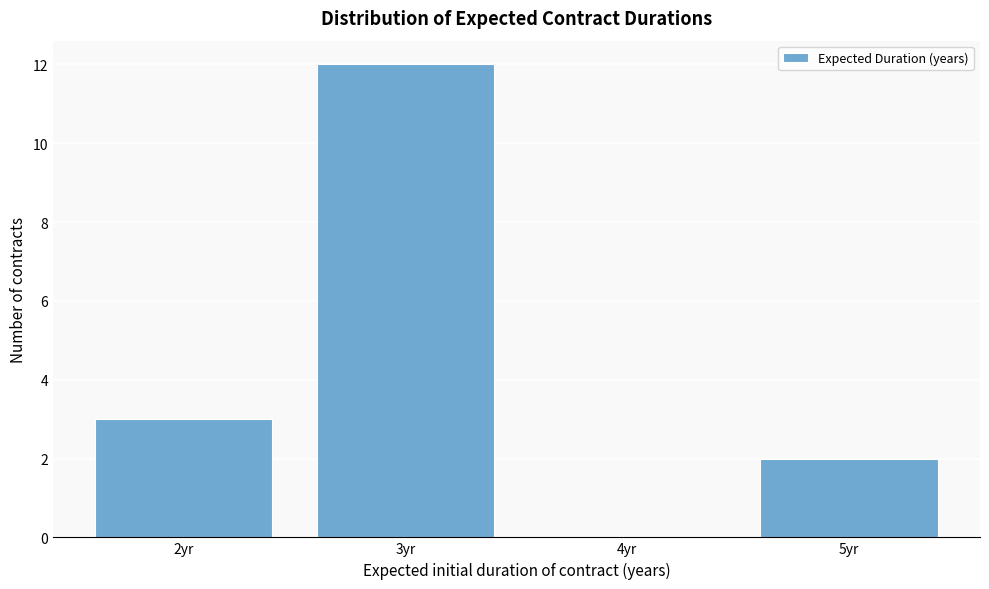

Which range on the x-axis has the tallest bar?

2.5 to 3.5